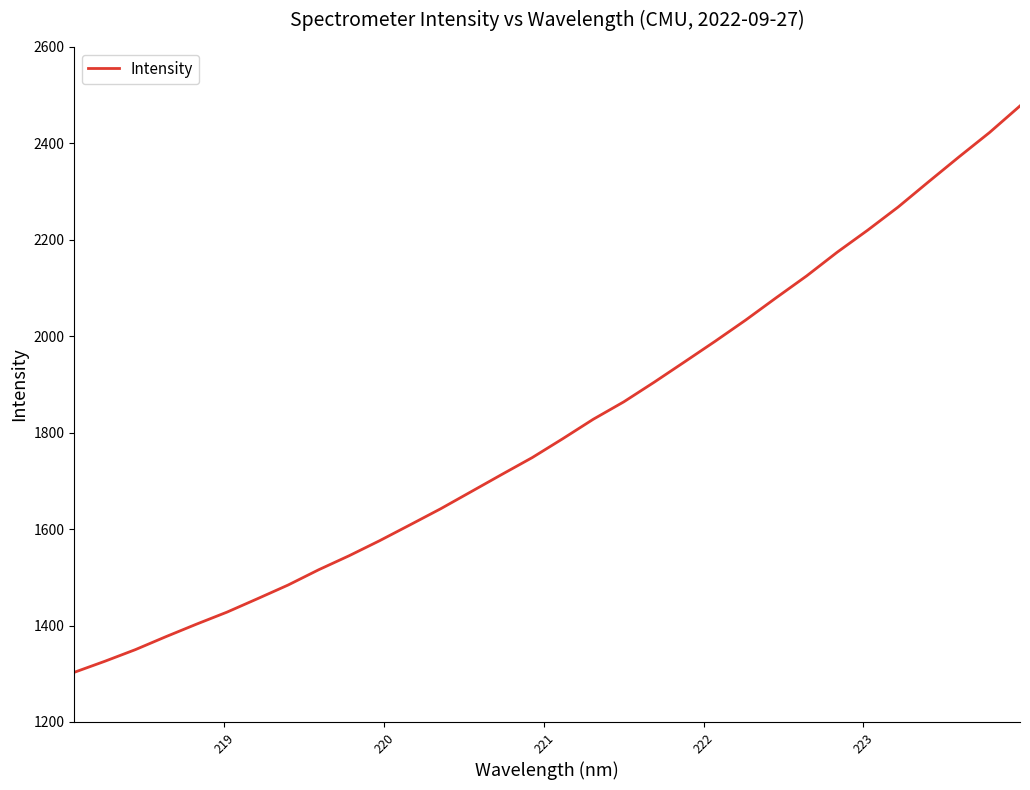

What is the difference between the maximum and minimum values?

1174.7